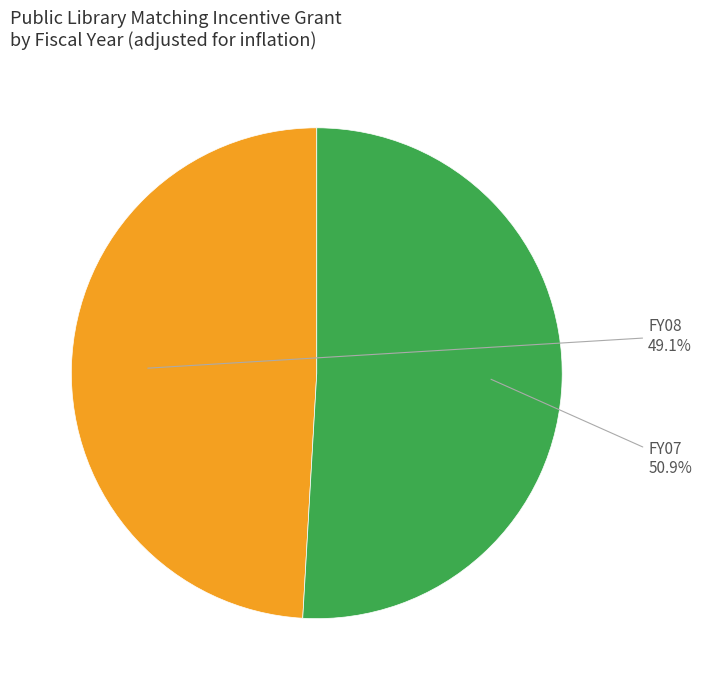

Is it true that FY07 is 51% of the pie?

True